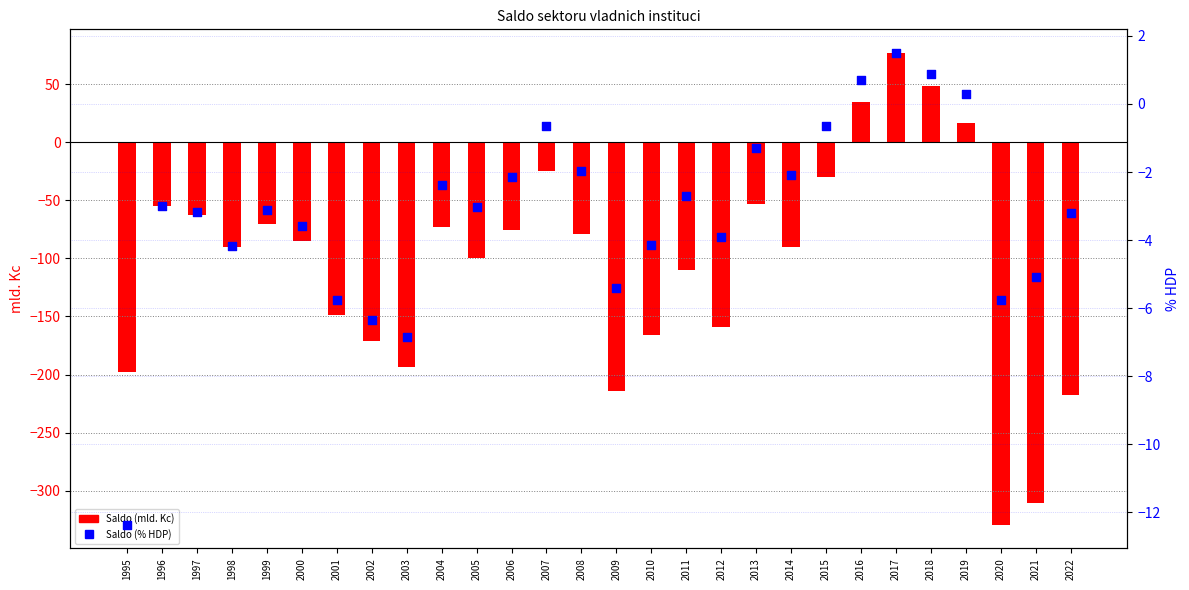

Which series has the widest spread of Y values?

Saldo (mld. Kc)